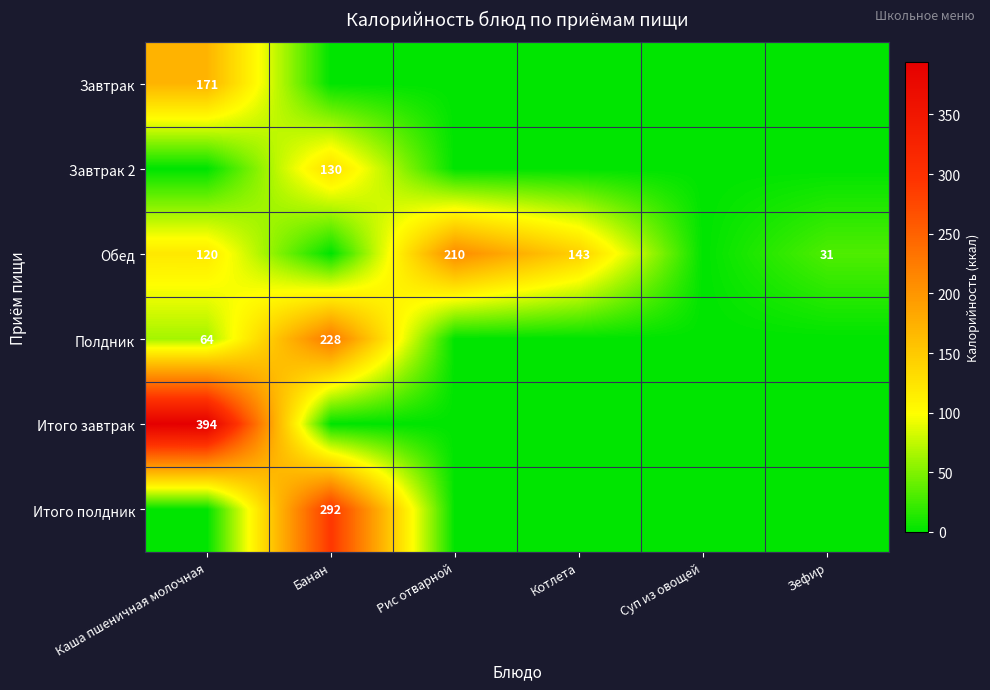

The Обед series shows 224 at Котлета. True or false?

False